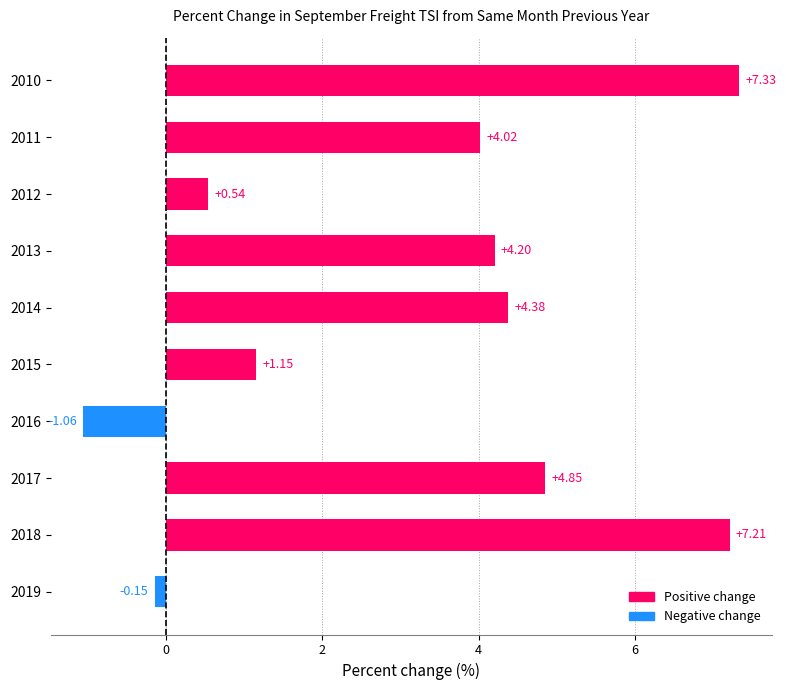

List the labels in order of value, largest first.

2010, 2018, 2017, 2014, 2013, 2011, 2015, 2012, 2019, 2016